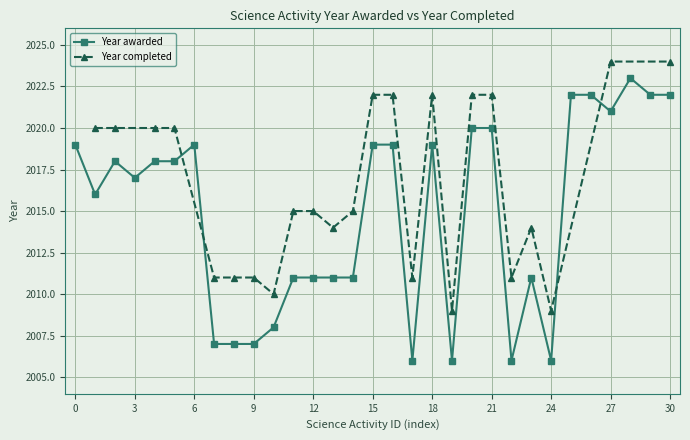

What is the highest value of the Year awarded series?

2023